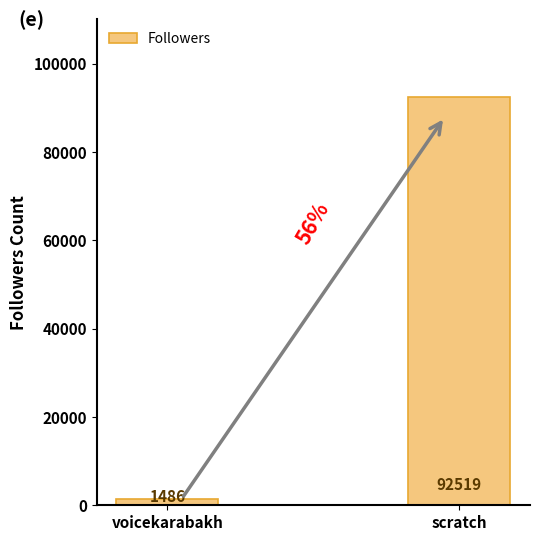

How many data points are less than 92519?

1